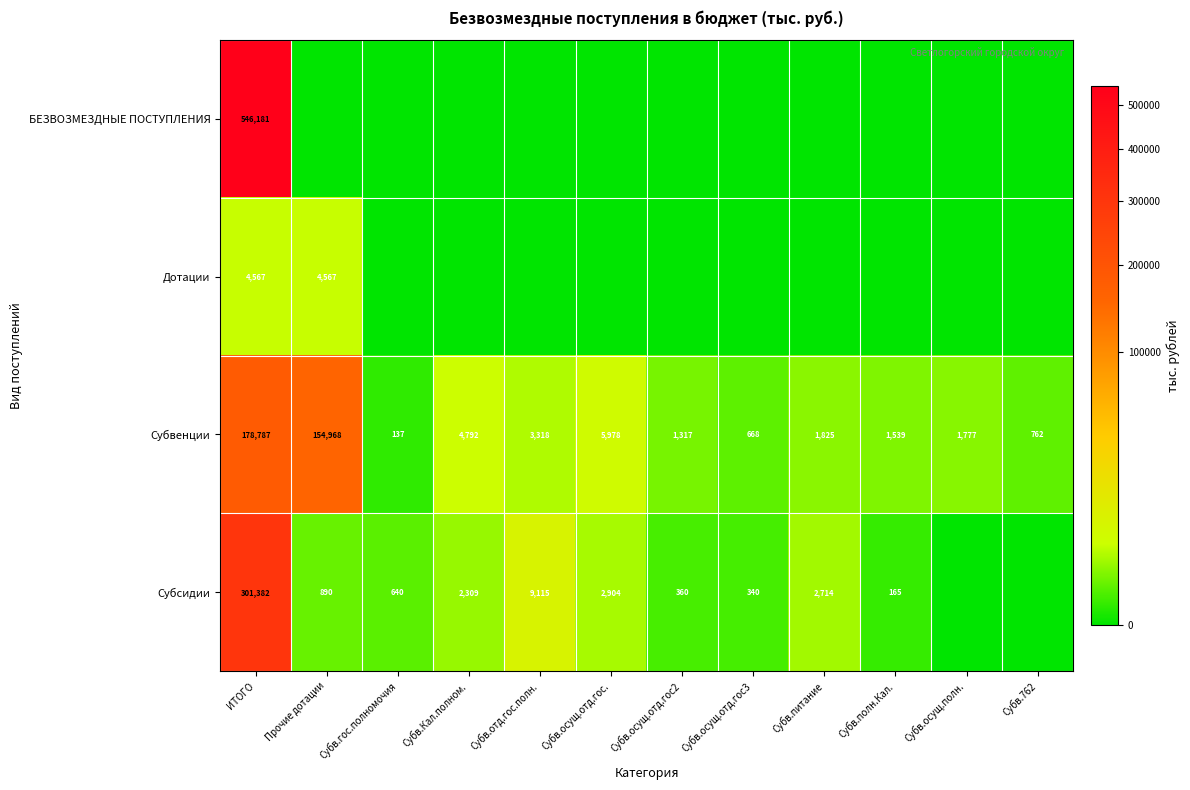

What is the difference between the second highest and minimum values in the Субвенции series?

154831